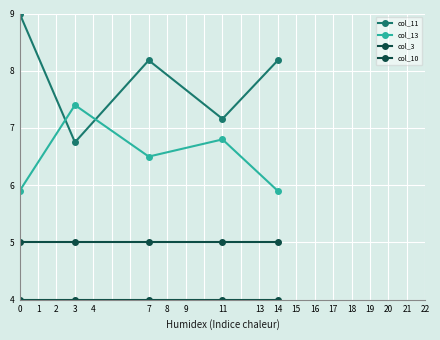

True or false: col_11 and col_10 cross at least once.

False